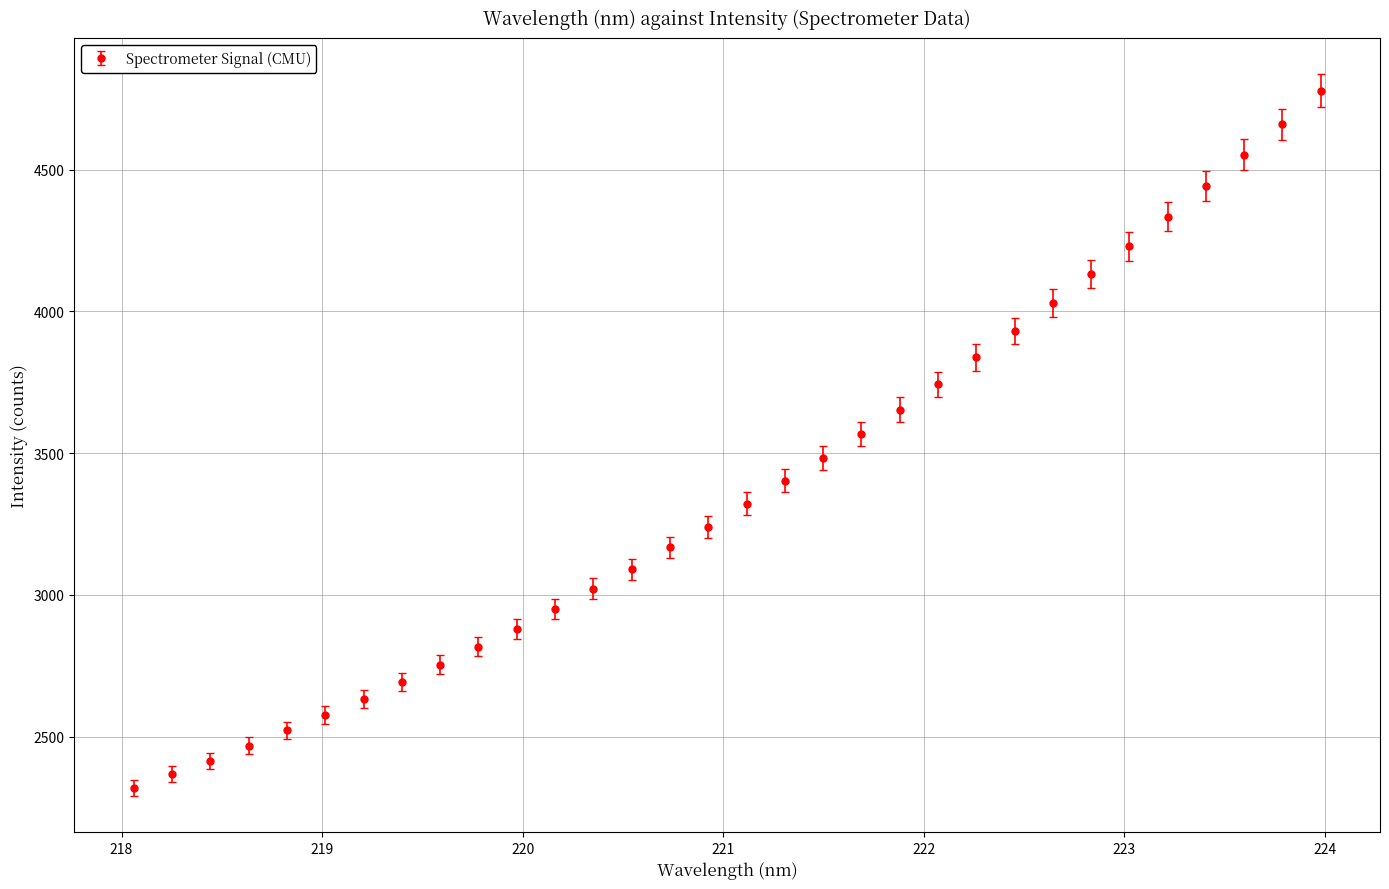

What is the minimum value shown in the chart?

2319.3